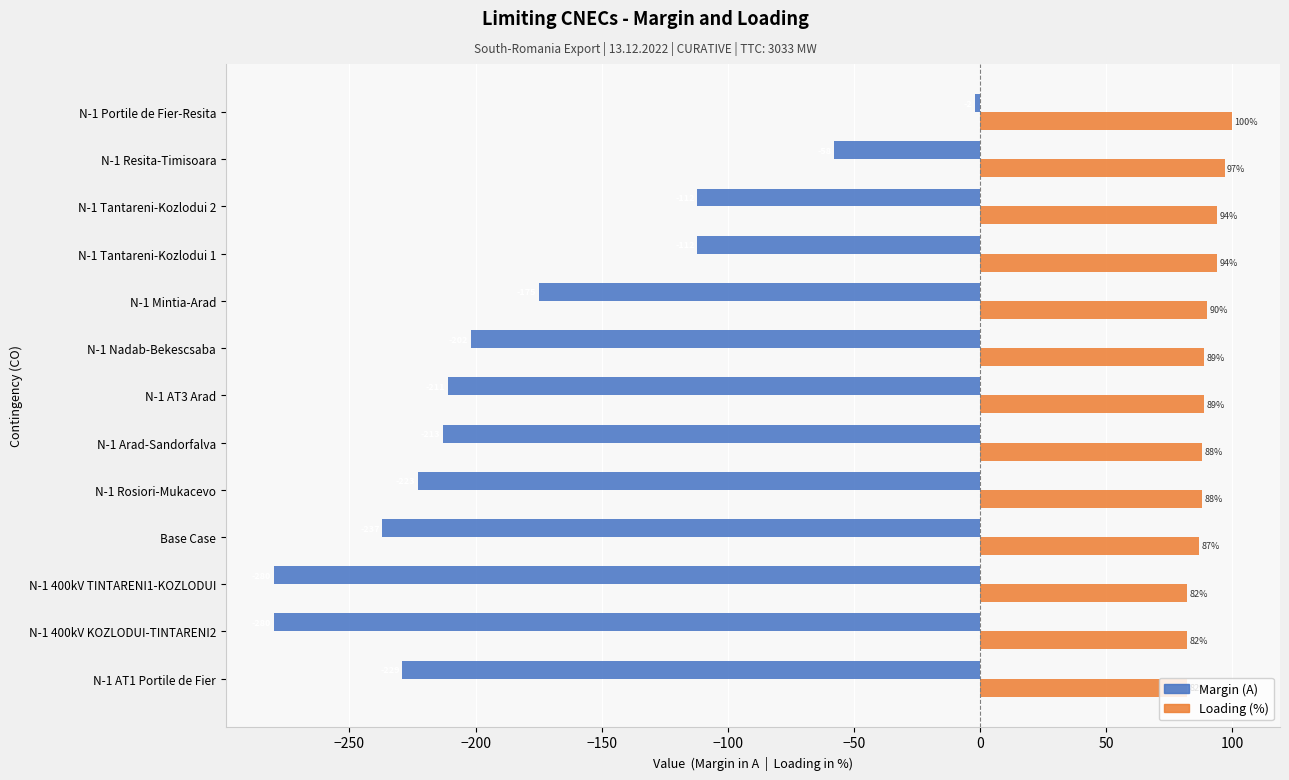

List the series in order of their peak value, highest first.

Loading (%), Margin (A)